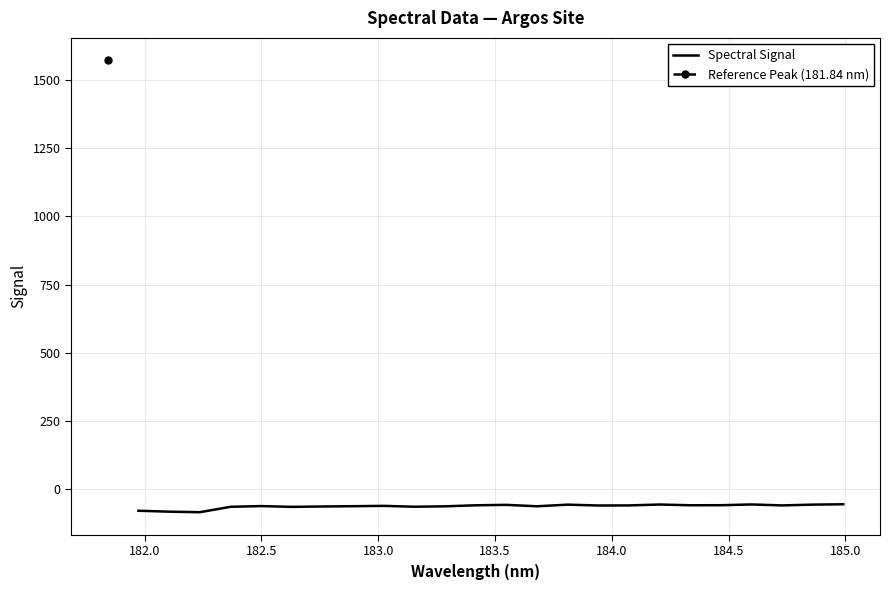

What is the minimum value for Spectral Signal?

-83.7